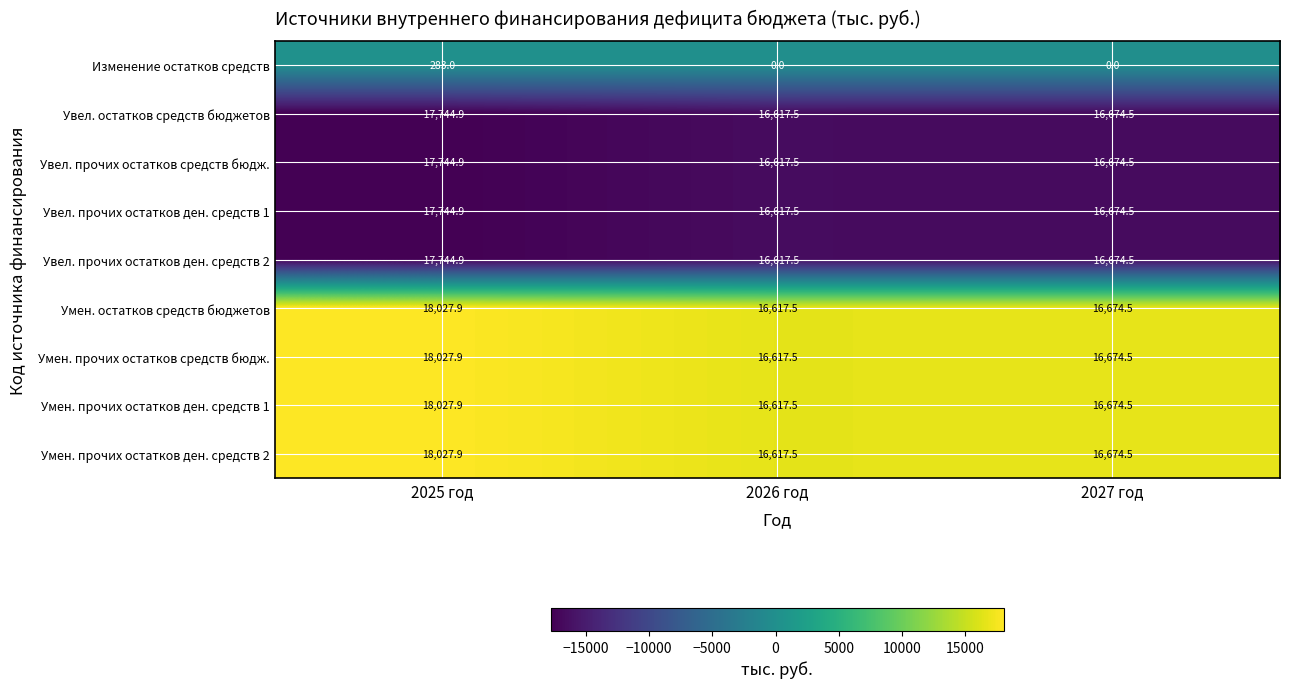

What is the sum of all Увел. прочих остатков средств бюдж. values?

-51036.9